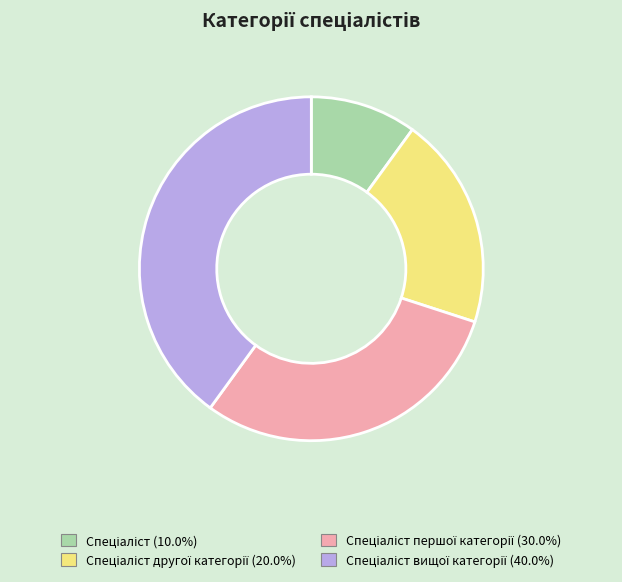

Count the number of slices in the pie.

4